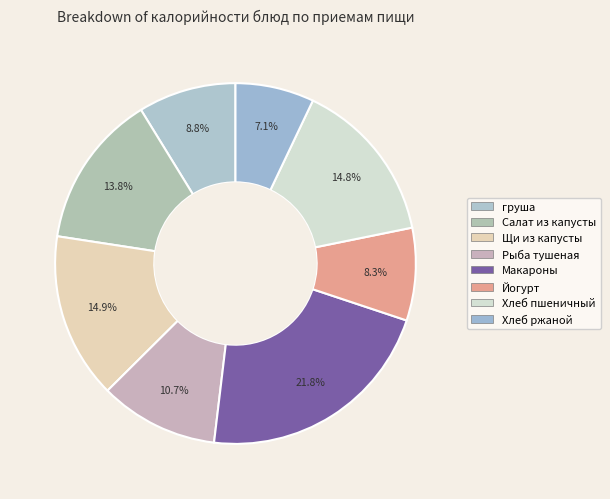

Rank the categories by value from lowest to highest.

ХЛЕБ РЖАНОЙ, ЙОГУРТ, груша, РЫБА ТУШЕНАЯ В ТОМАТЕ С ОВОЩАМИ, САЛАТ ИЗ БЕЛОКАЧАННОЙ КАПУСТЫ СО СВЕКЛОЙ, ХЛЕБ ПШЕНИЧНЫЙ 1 СОРТ, ЩИ ИЗ СВЕЖЕЙ КАПУСТЫ С КАРТОФЕЛЕМ, МАКАРОННЫЕ ИЗДЕЛИЯ ОТВАРНЫЕ